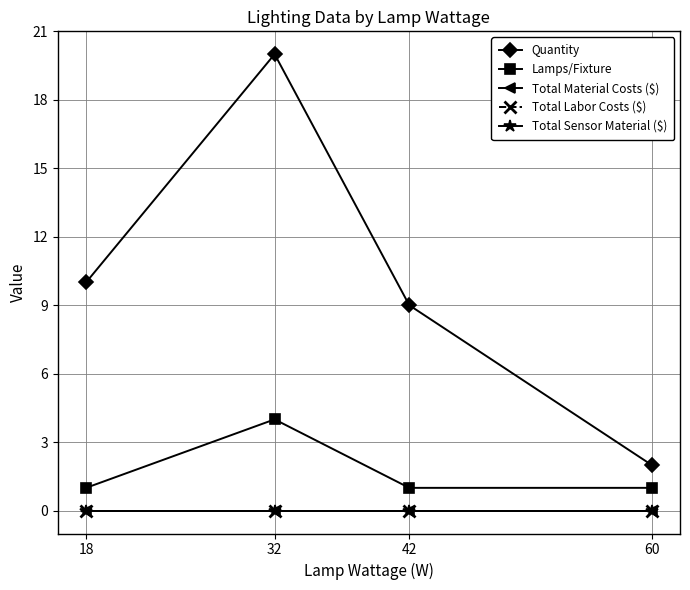

The Quantity series shows 20 at 32. True or false?

True